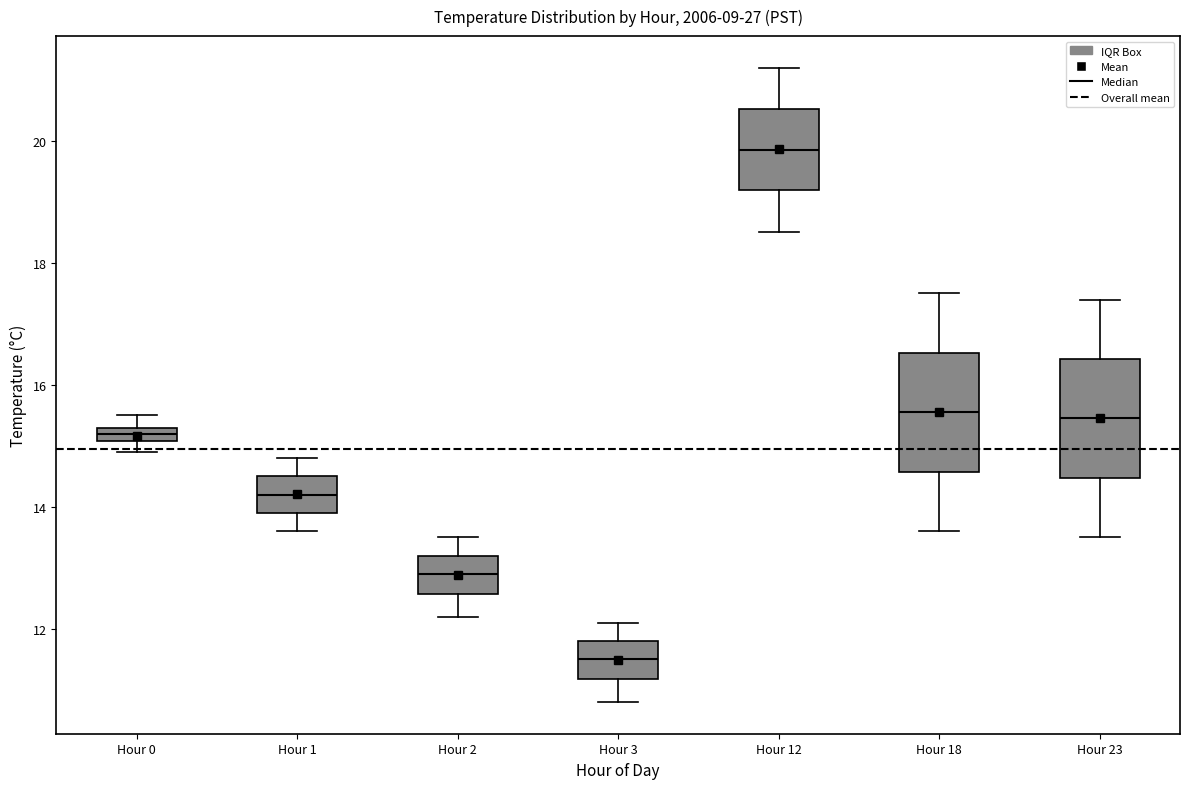

Which box's median line is the highest?

Hour 12